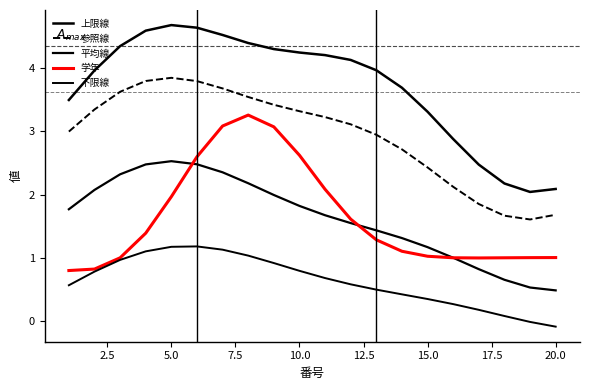

Reading right to left, transcribe all the data shown in this chart.

上限線: 2.1	2.0	2.2	2.5	2.9	3.3	3.7	4.0	4.1	4.2	4.3	4.3	4.4	4.5	4.6	4.7	4.6	4.4	4.0	3.5
参照線: 1.7	1.6	1.7	1.8	2.1	2.4	2.7	2.9	3.1	3.2	3.3	3.4	3.5	3.7	3.8	3.9	3.8	3.6	3.3	3.0
平均線: 0.5	0.5	0.6	0.8	1.0	1.2	1.3	1.4	1.5	1.7	1.8	2.0	2.2	2.4	2.5	2.5	2.5	2.3	2.1	1.8
学年: 1.0	1.0	1.0	1.0	1.0	1.0	1.1	1.3	1.6	2.1	2.6	3.1	3.3	3.1	2.6	2.0	1.4	1.0	0.8	0.8
下限線: -0.1	-0.0	0.1	0.2	0.3	0.3	0.4	0.5	0.6	0.7	0.8	0.9	1.0	1.1	1.2	1.2	1.1	1.0	0.8	0.6